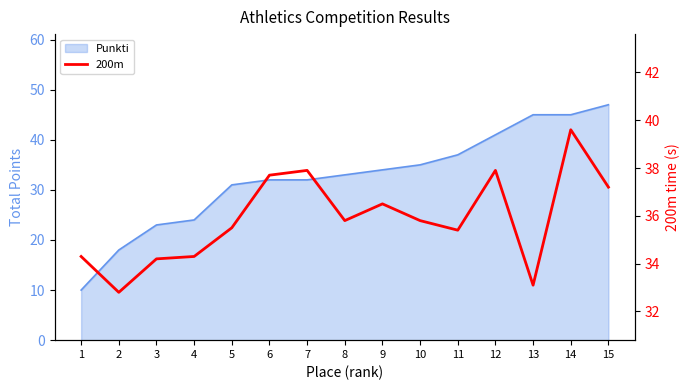

Which category has the lowest value across all series?

2